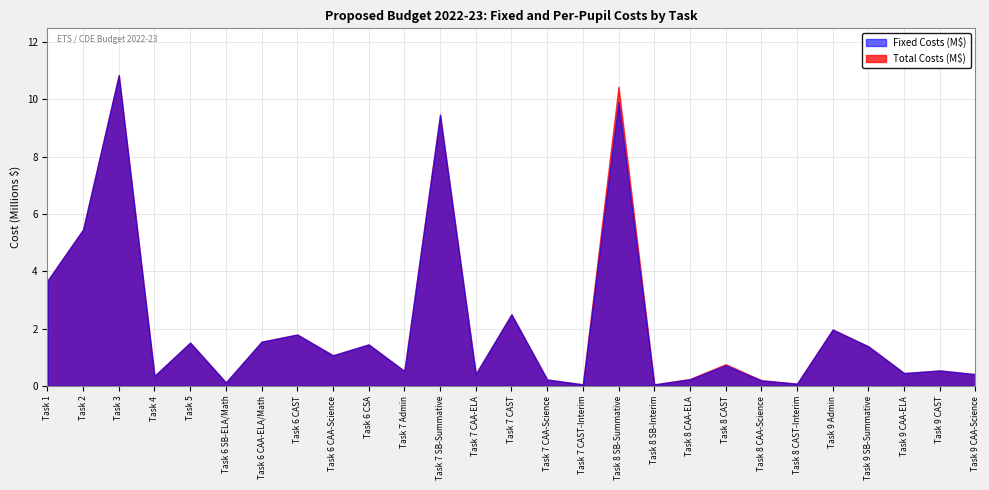

What is the difference between the second highest and minimum values in the Fixed Costs series?

9868359